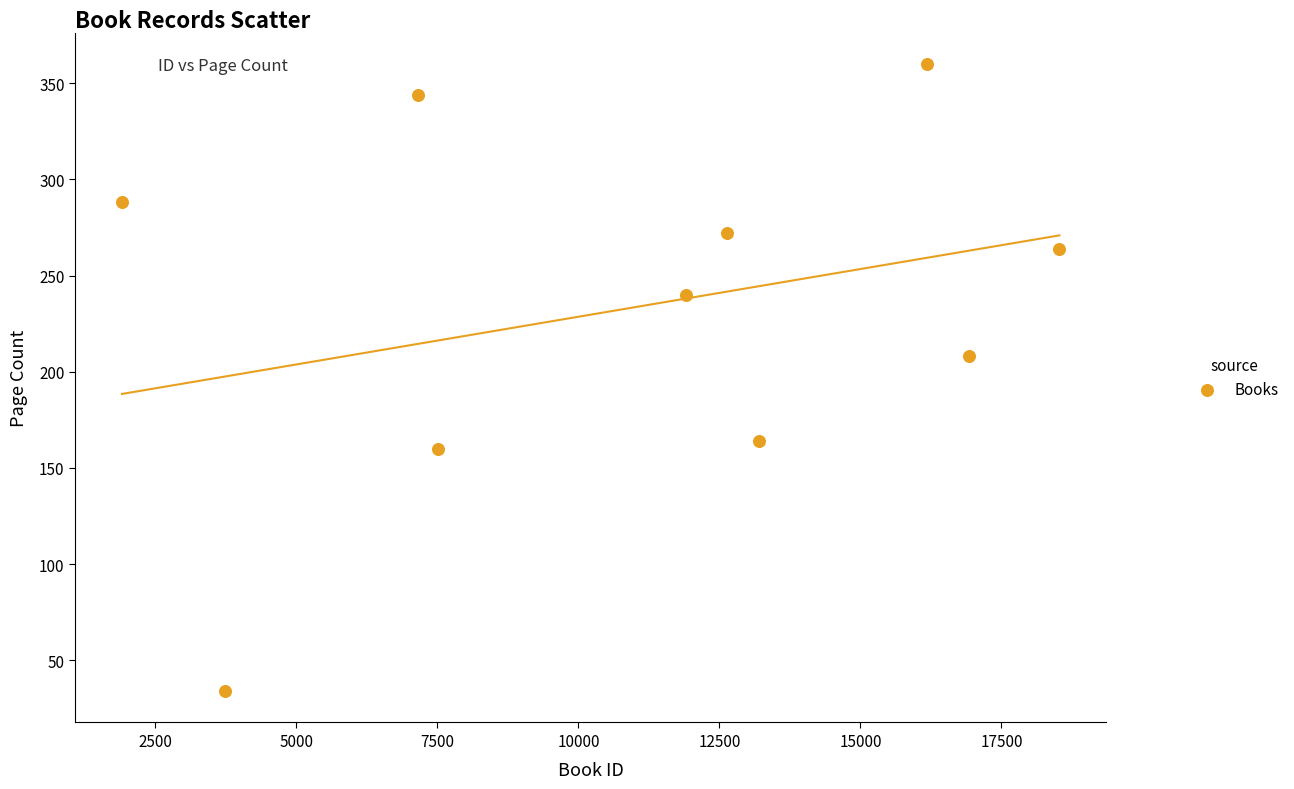

What is the average Y value?

233